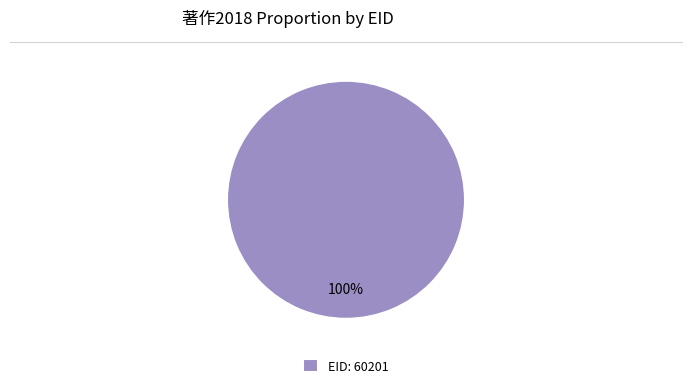

To the nearest percent, what portion does EID: 60201 represent?

100%